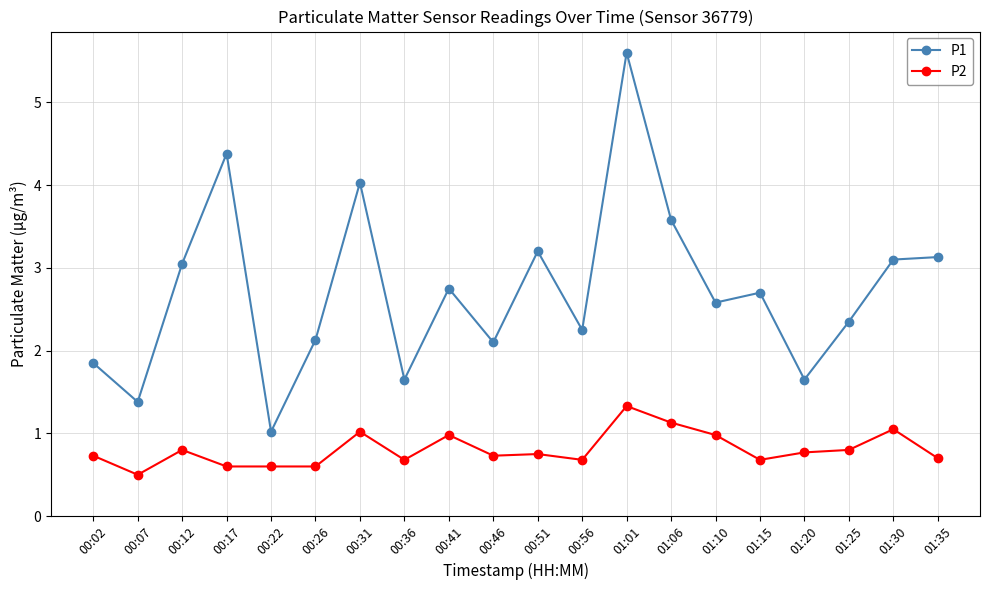

What is the spread (max minus min) of values at 00:26?

1.5